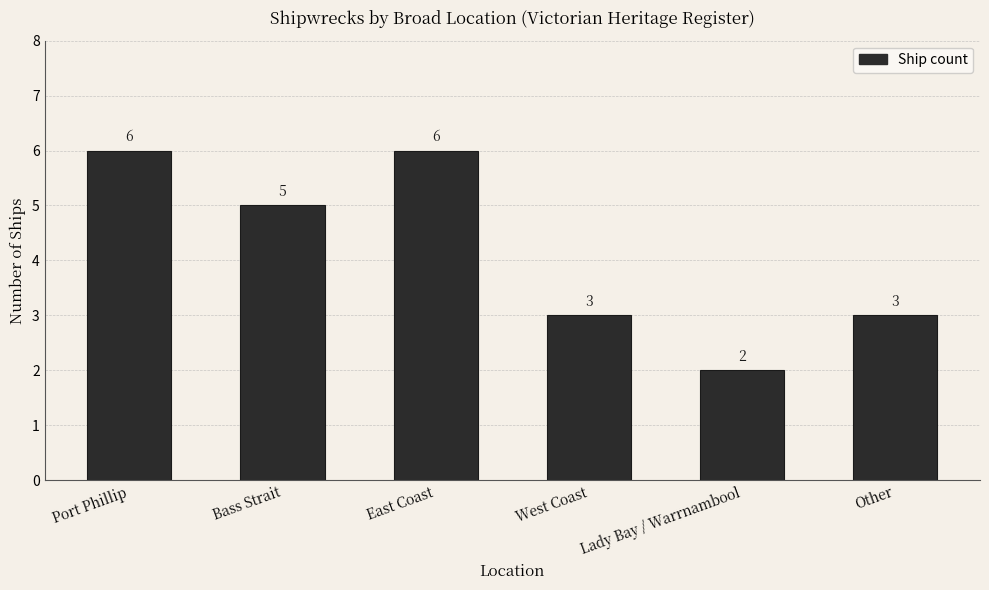

What value does the data have at Port Phillip?

6